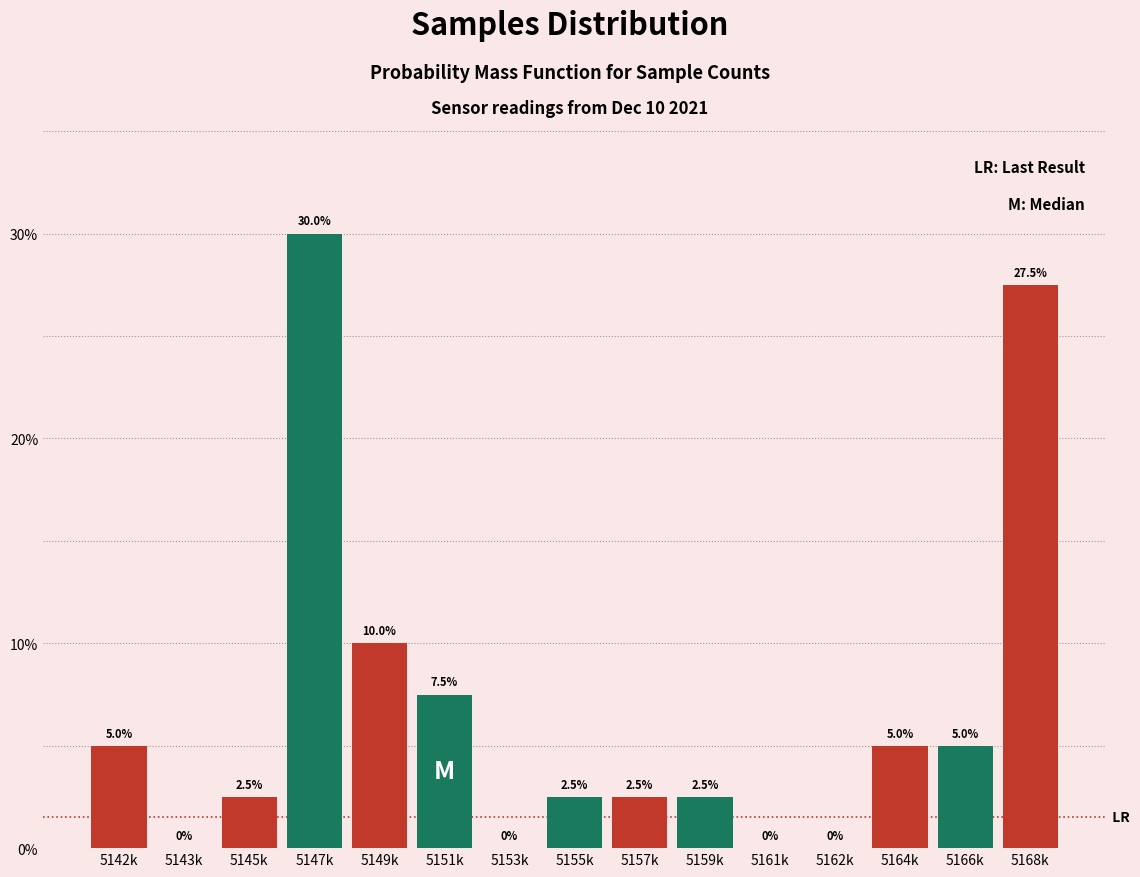

Reading right to left, extract all data points from this chart.

5168k=27.5	5166k=5.0	5164k=5.0	5162k=0.0	5161k=0.0	5159k=2.5	5157k=2.5	5155k=2.5	5153k=0.0	5151k=7.5	5149k=10.0	5147k=30.0	5145k=2.5	5143k=0.0	5142k=5.0